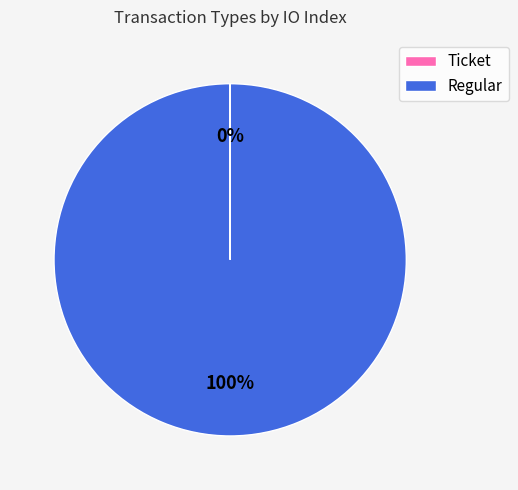

To the nearest percent, what is the difference between the largest and smallest slice percentages?

100%